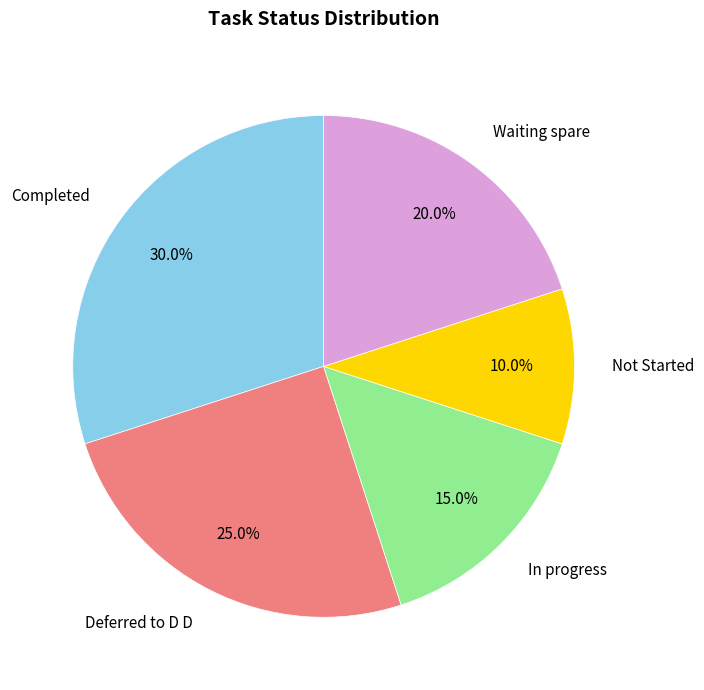

Which slice is the smallest?

Not Started